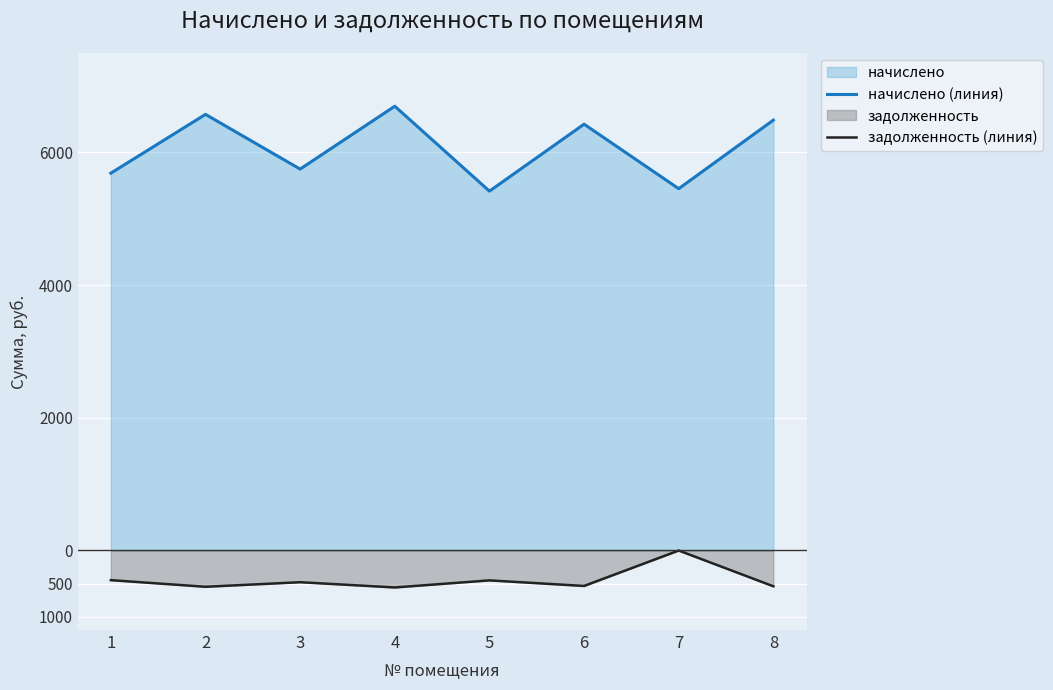

At how many categories does at least one series exceed -139?

8